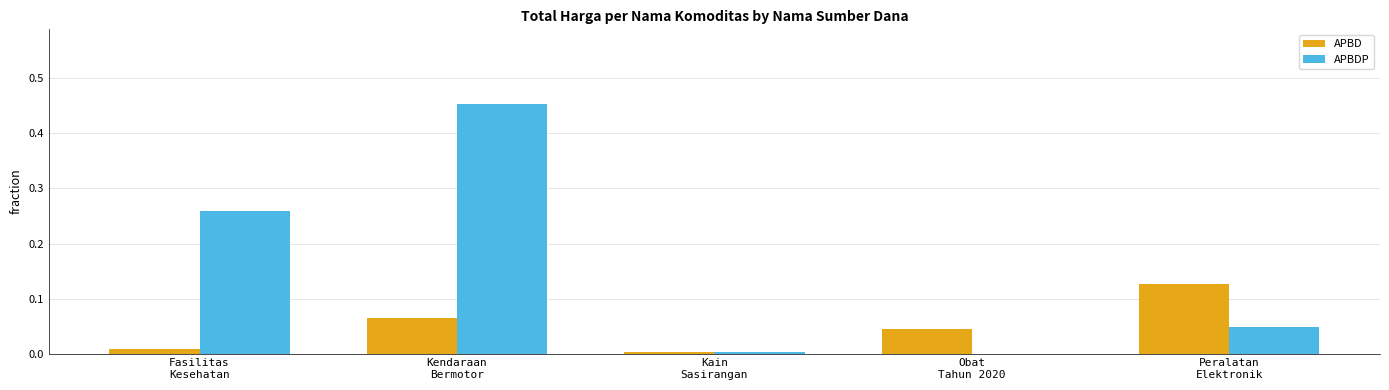

Which series has the largest total across all categories?

APBDP